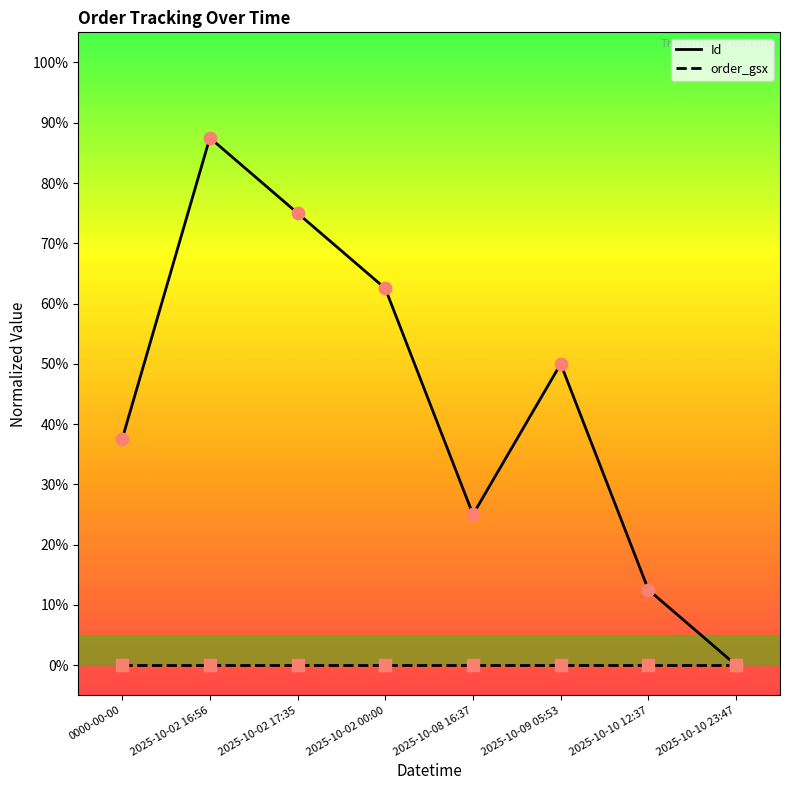

What is the difference between the highest and lowest values at 2025-10-10 12:37?

12.5